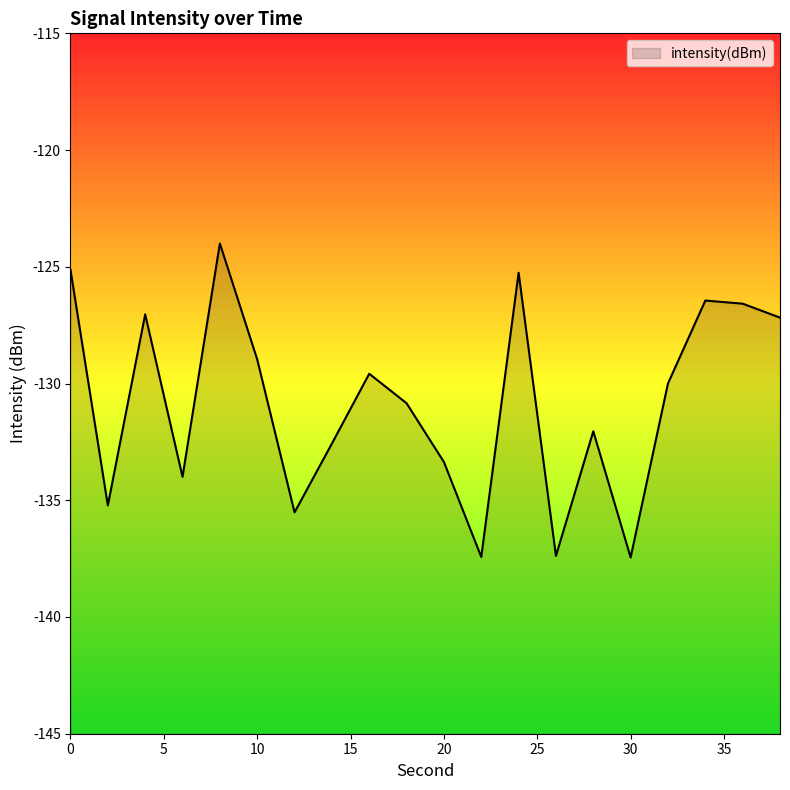

What is the difference between the second highest and second lowest values?

12.3